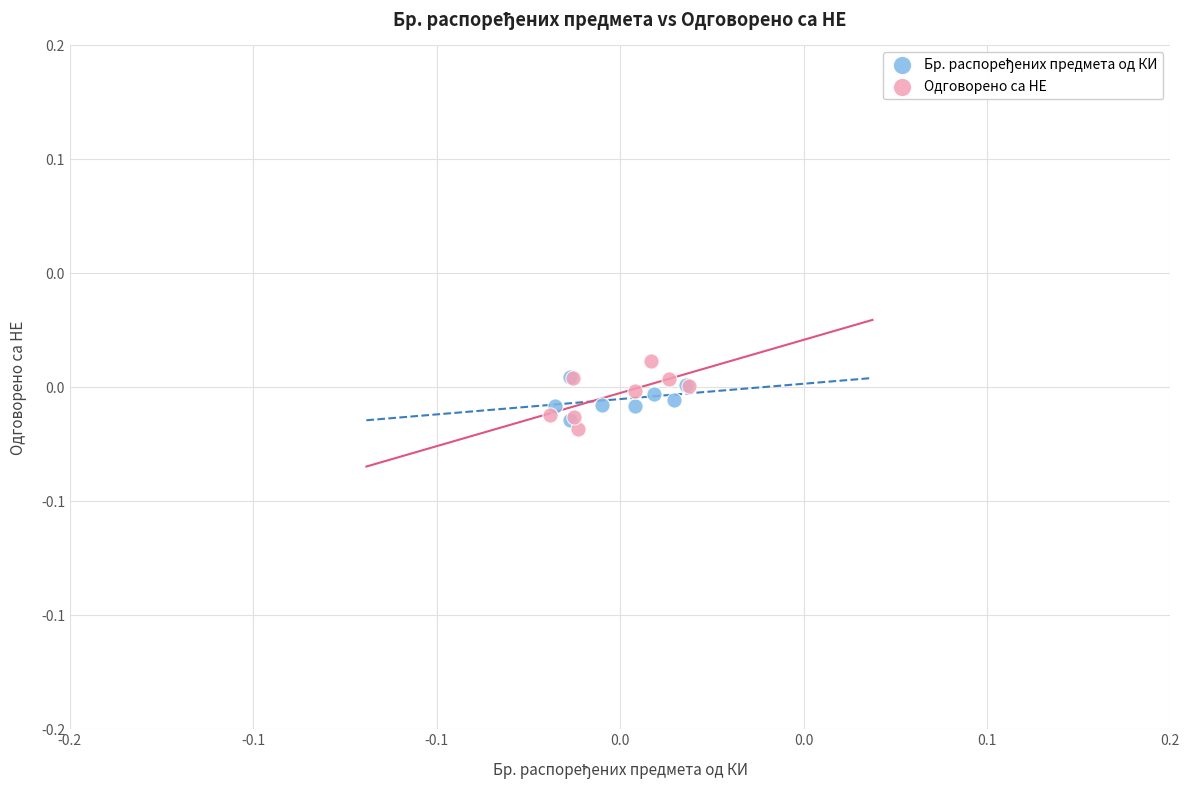

Which series reaches the minimum Y coordinate?

Одговорено са НЕ